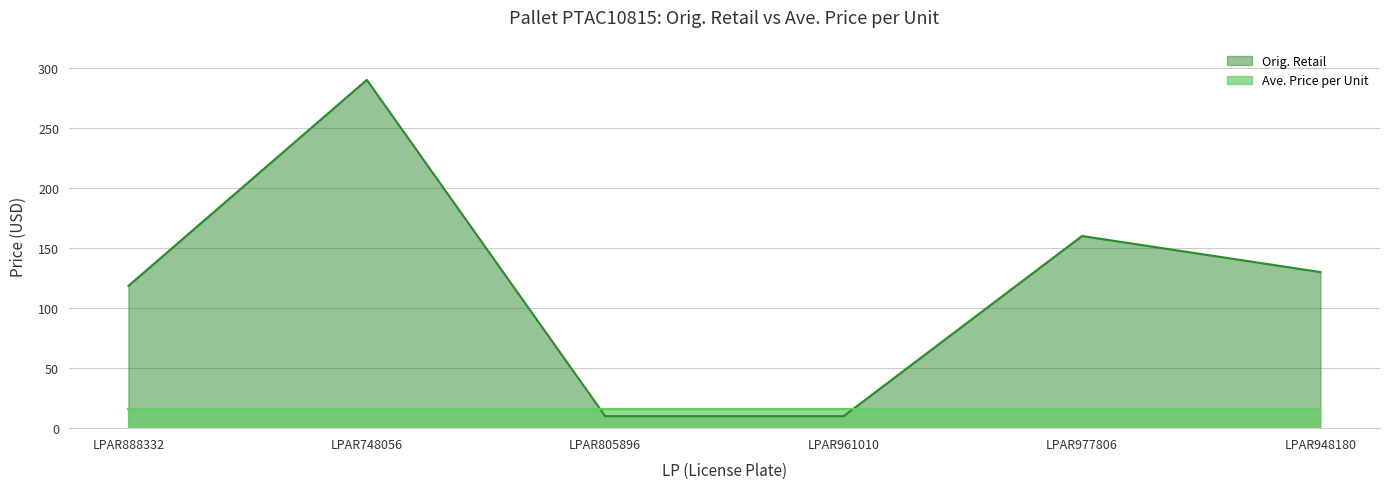

What is the sum of all values?

718.4